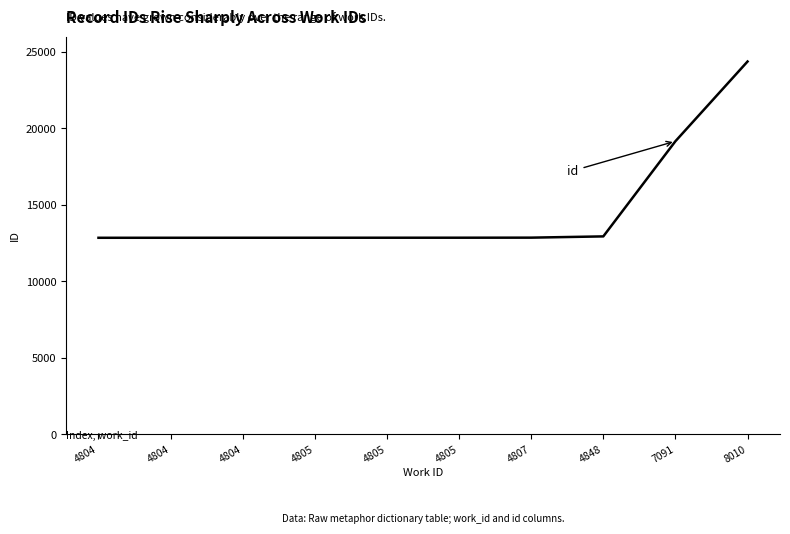

How many lines are shown in the chart?

1